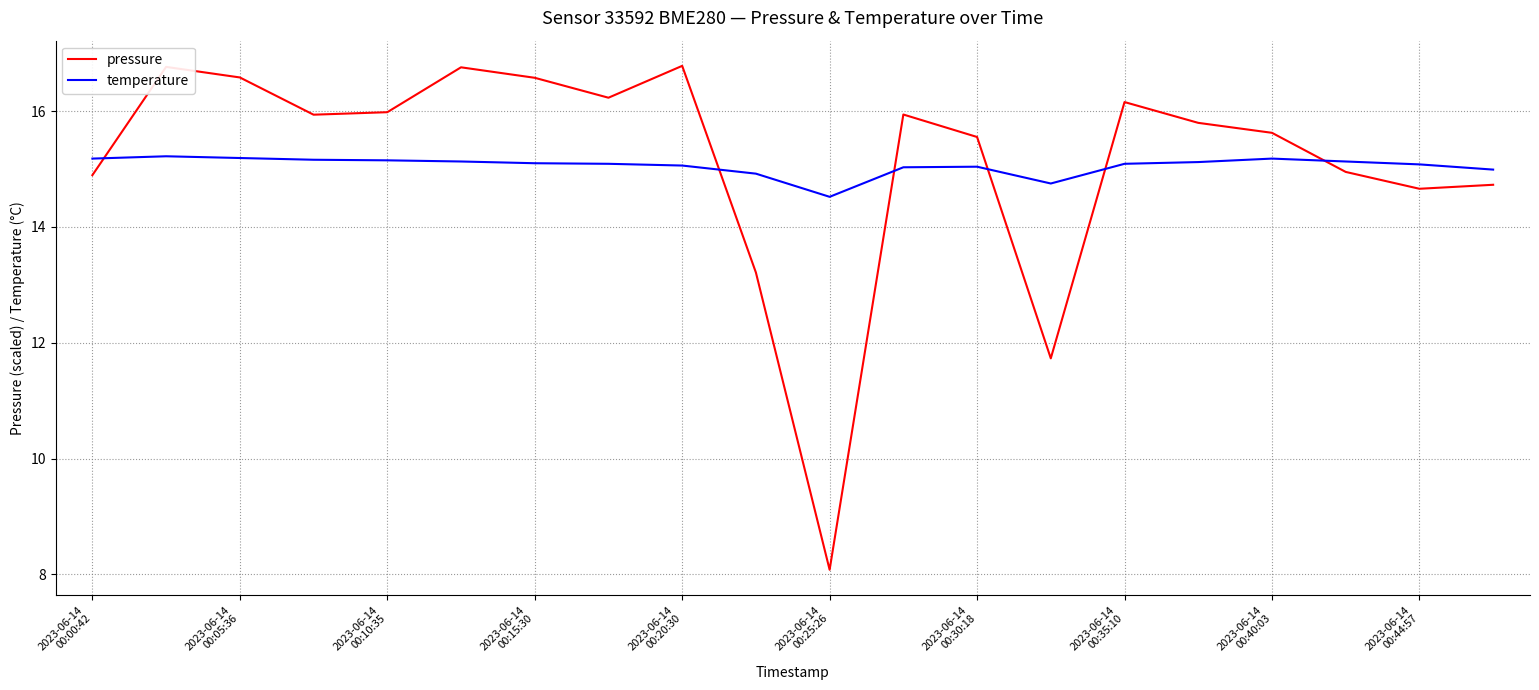

Which series has the largest total across all categories?

pressure